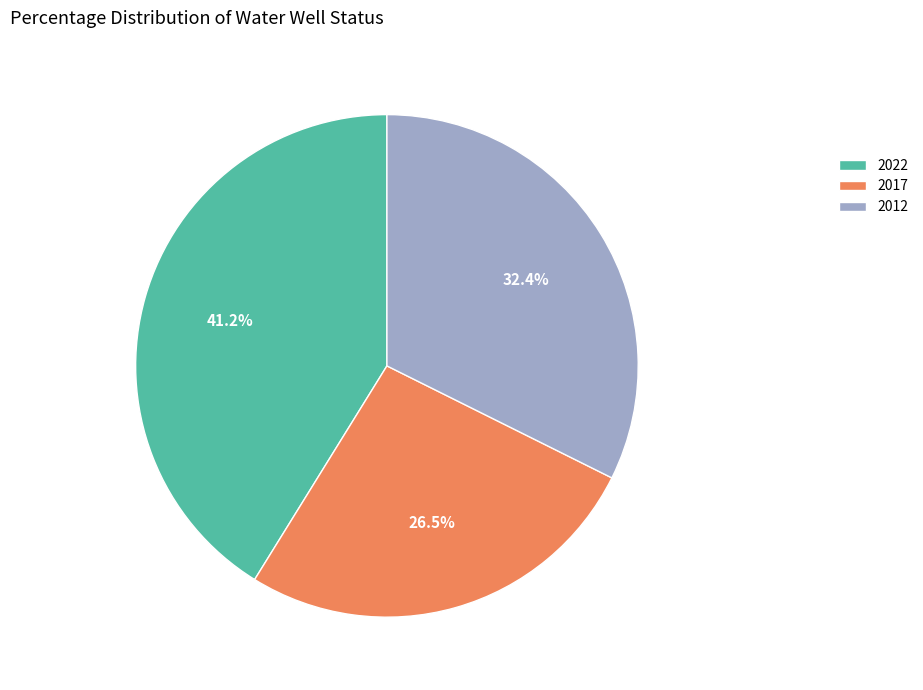

What is the smallest slice in the pie chart?

2017